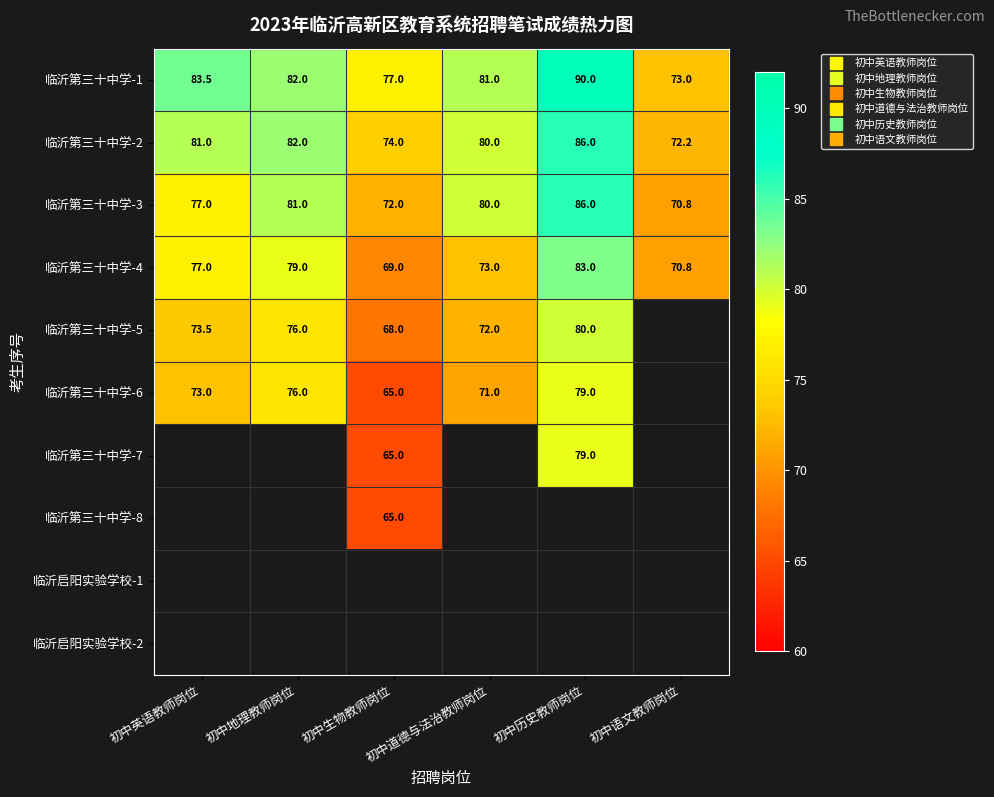

At how many categories does at least one series exceed 81?

3